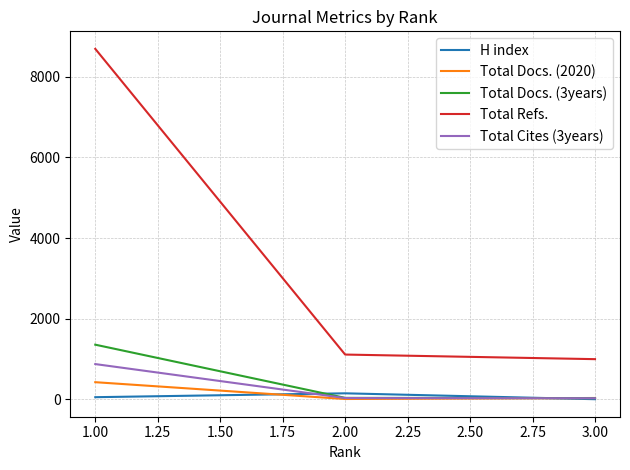

Which series has the widest spread of values?

Total Refs.